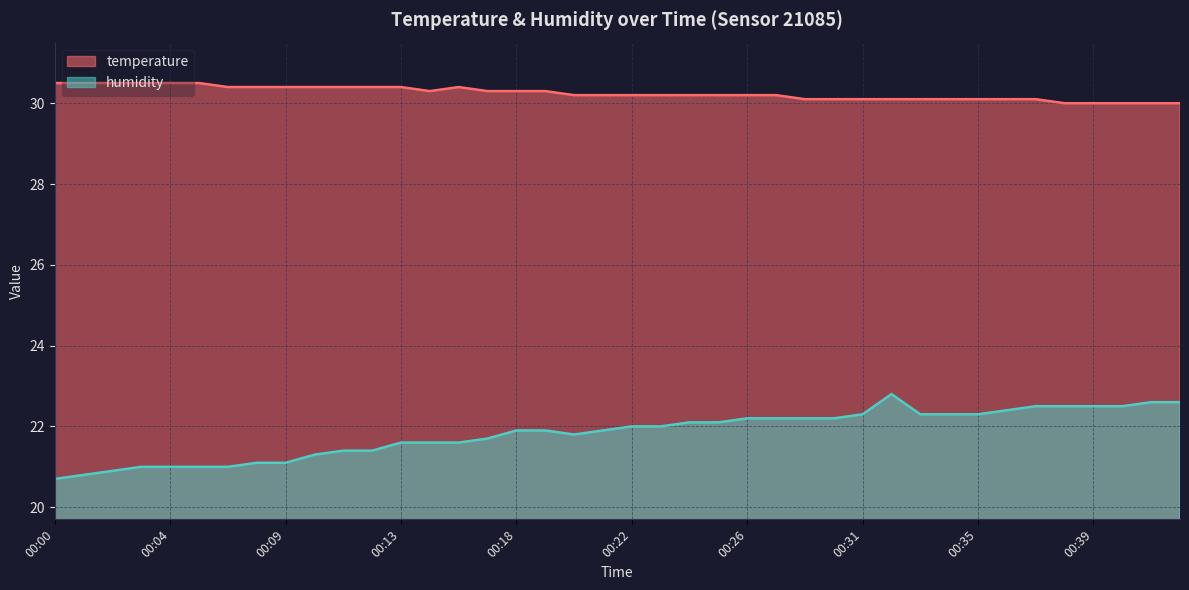

True or false: temperature has more than 0 points higher than both neighbors.

True